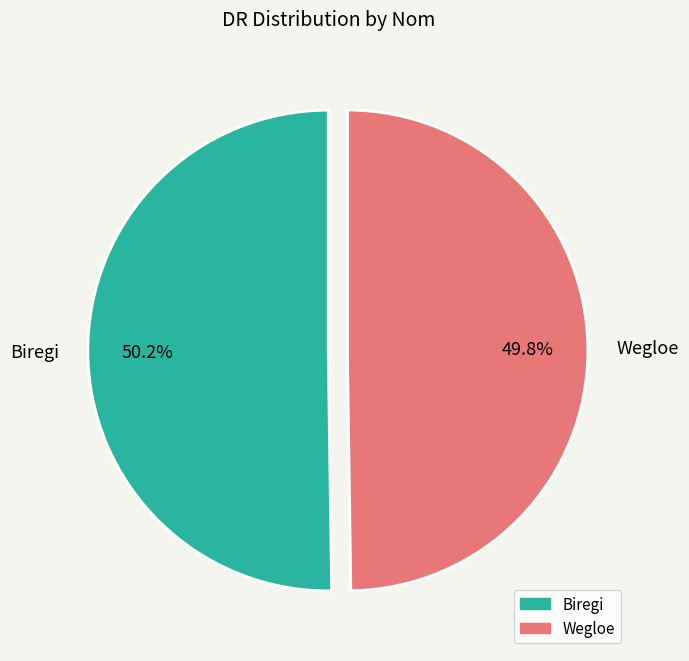

What percentage do Biregi and Wegloe together represent?

100.0%